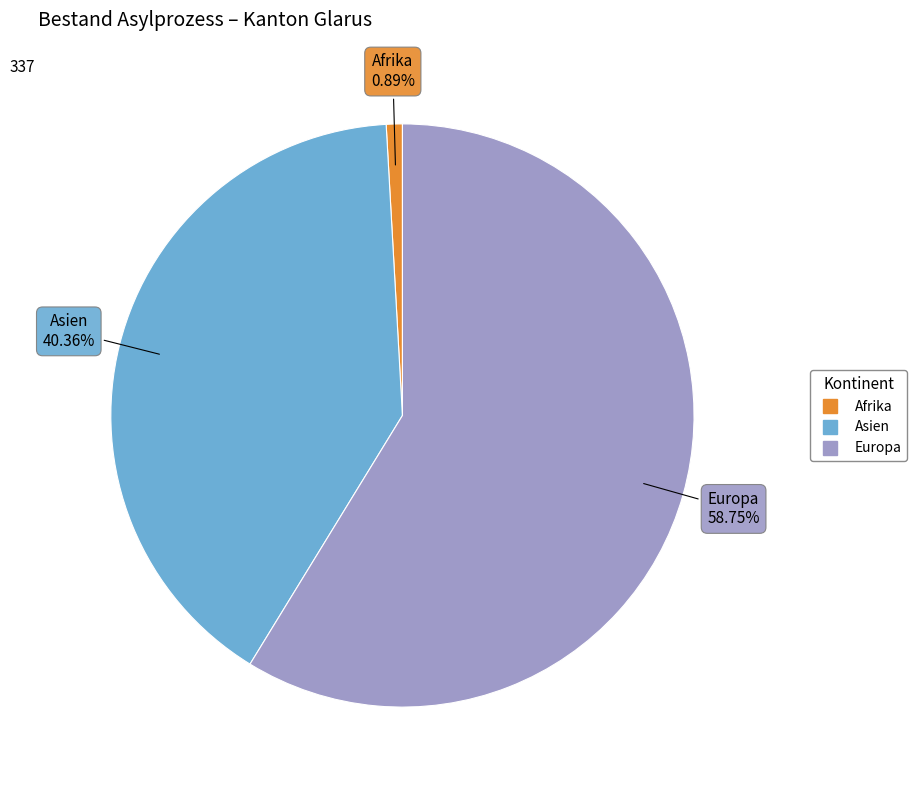

How many slices are in this pie chart?

3